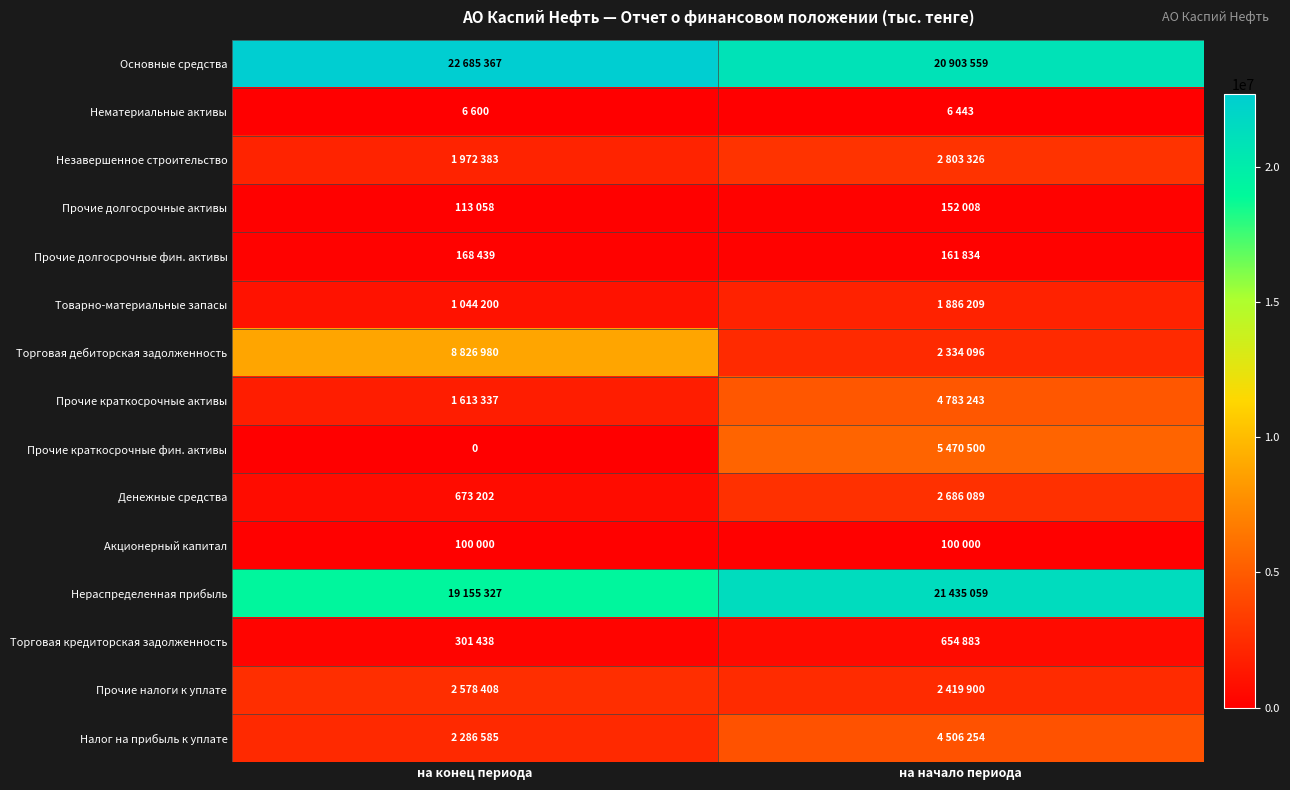

What is the difference between the maximum and minimum values in the Товарно-материальные запасы series?

842009